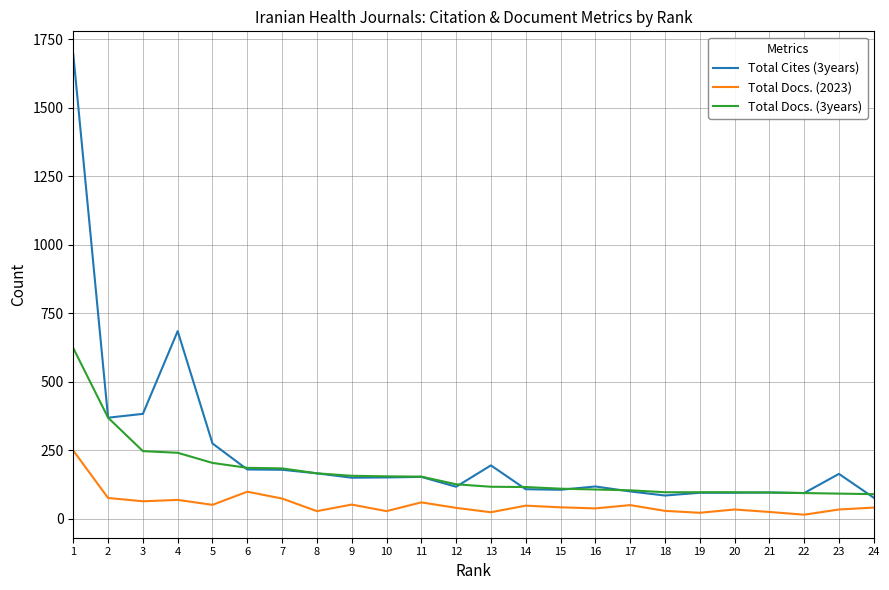

Which series has the largest range (max minus min)?

Total Cites (3years)